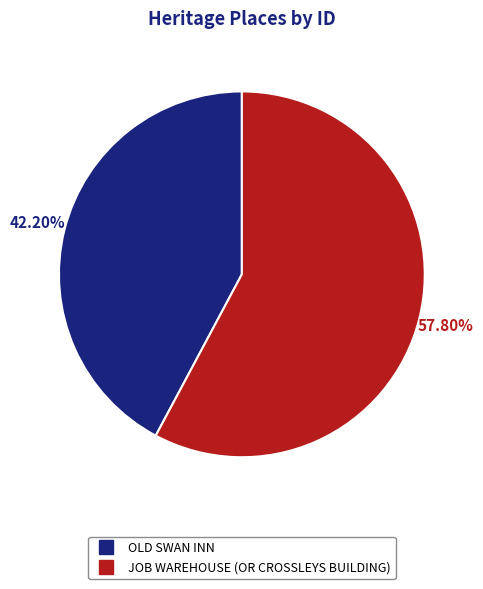

To the nearest percent, what portion does OLD SWAN INN represent?

42%